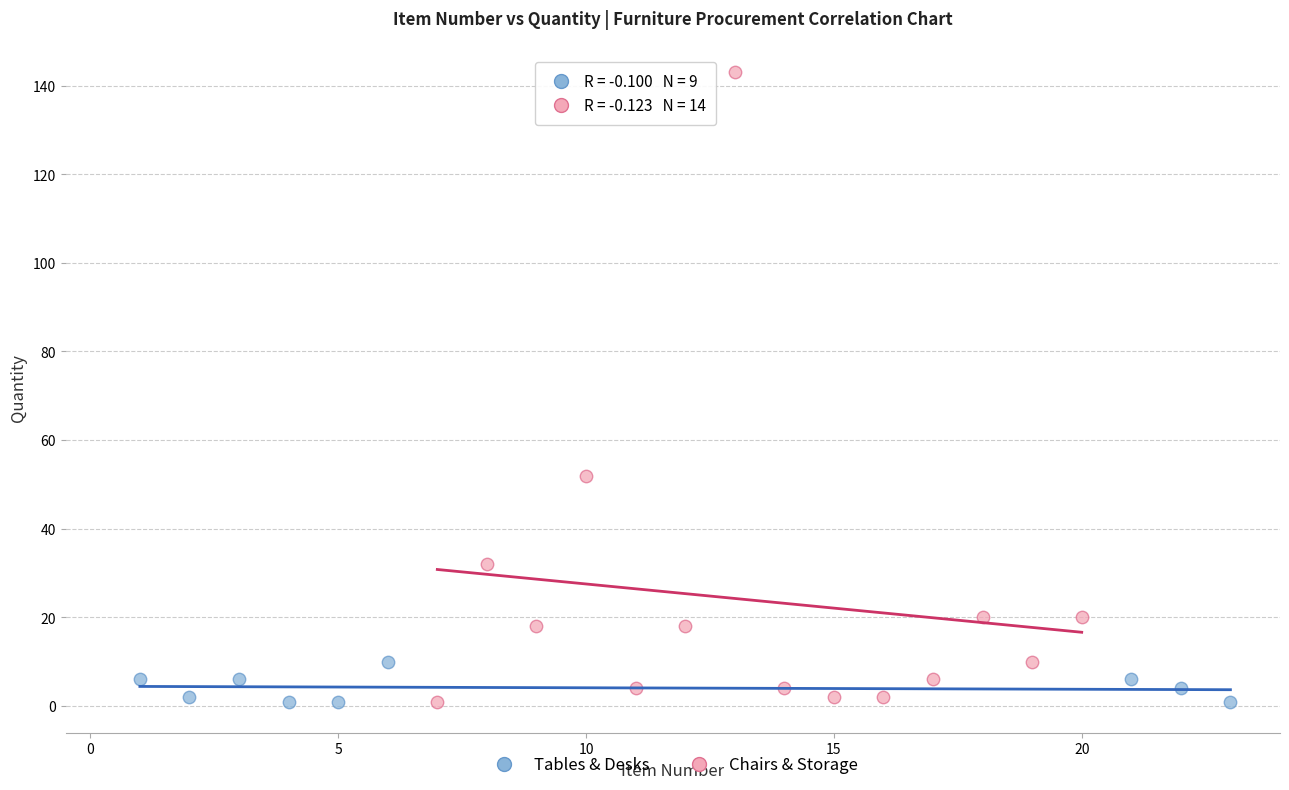

Which series has the widest spread of Y values?

Chairs & Storage